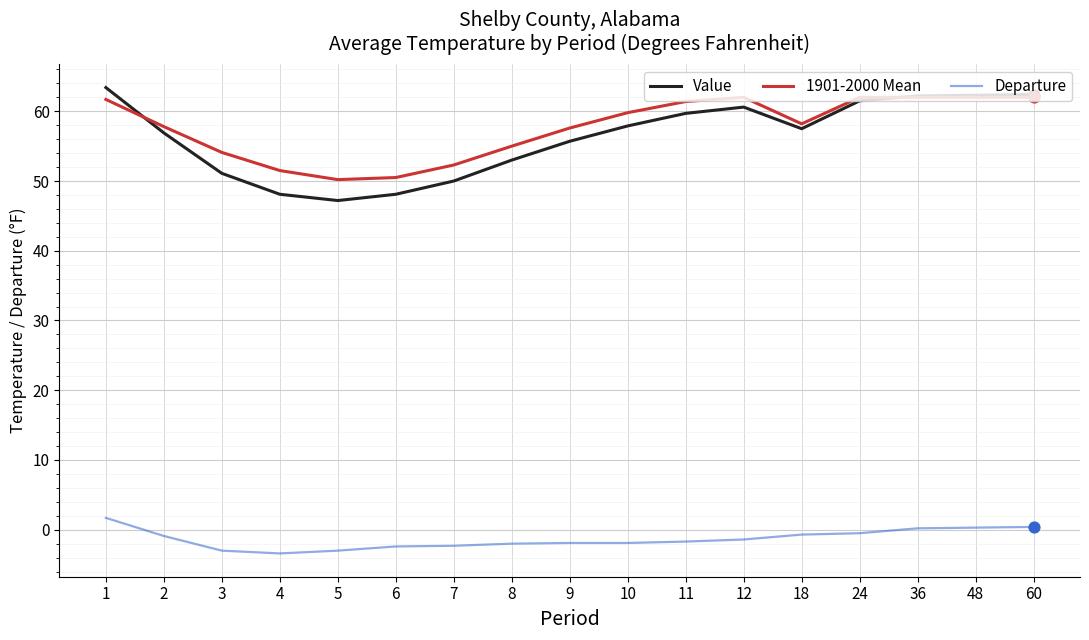

Is the value of Departure at 3 greater than the value of Value at 36?

No